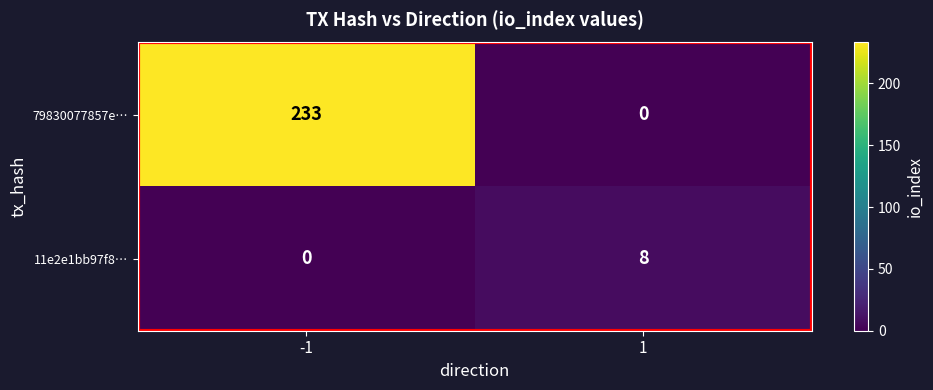

The 11e2e1bb97f8… series shows -3 at -1. True or false?

False